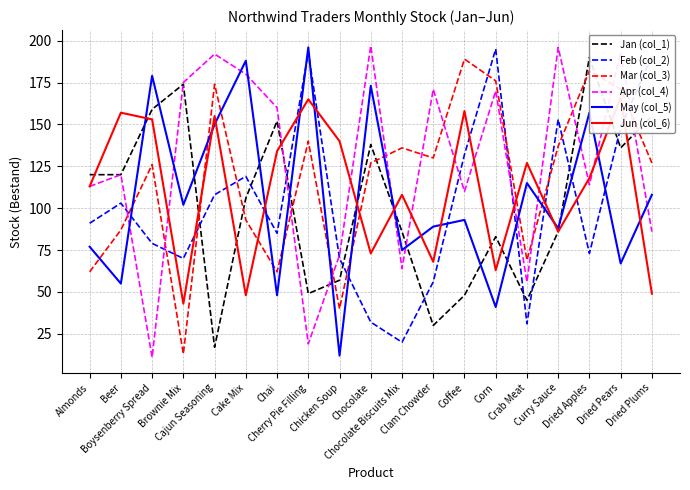

Which series has the largest total across all categories?

Apr (col_4)